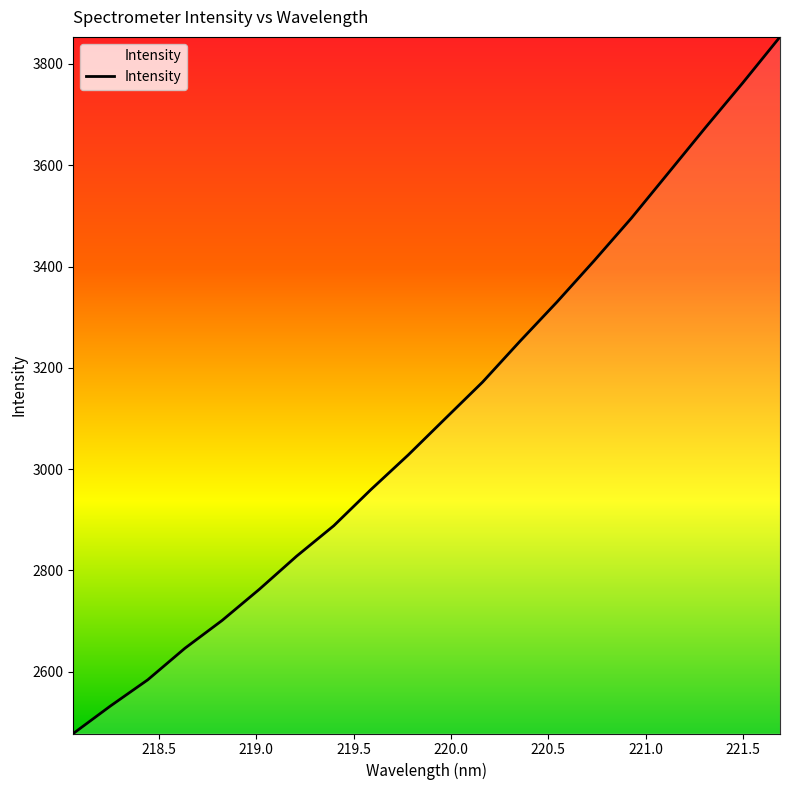

What is the greatest value displayed?

3853.4